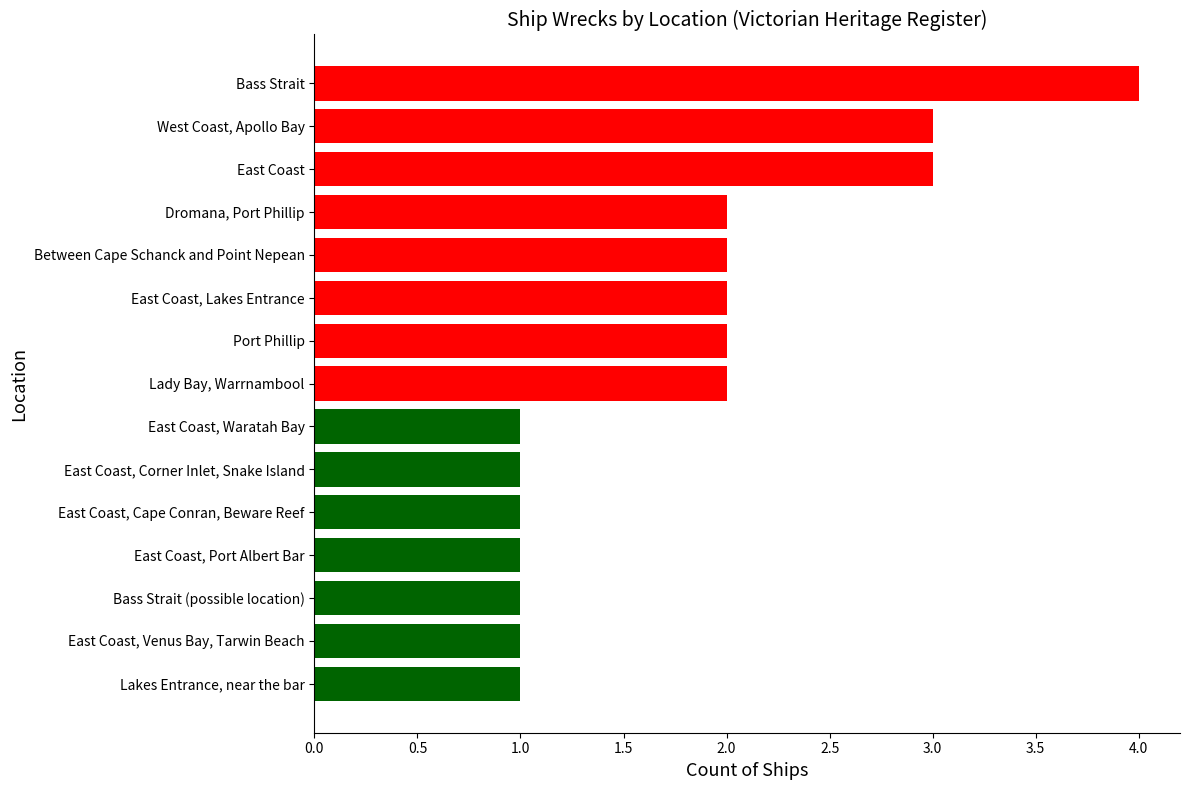

What is the ratio of the value at East Coast, Lakes Entrance to the value at East Coast, Port Albert Bar?

2.0